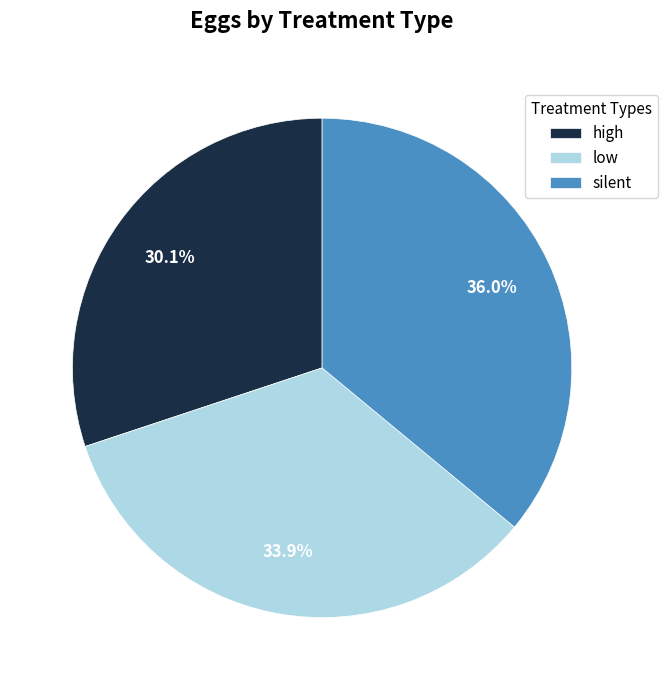

What is the ratio of the value at high to the value at low?

0.9